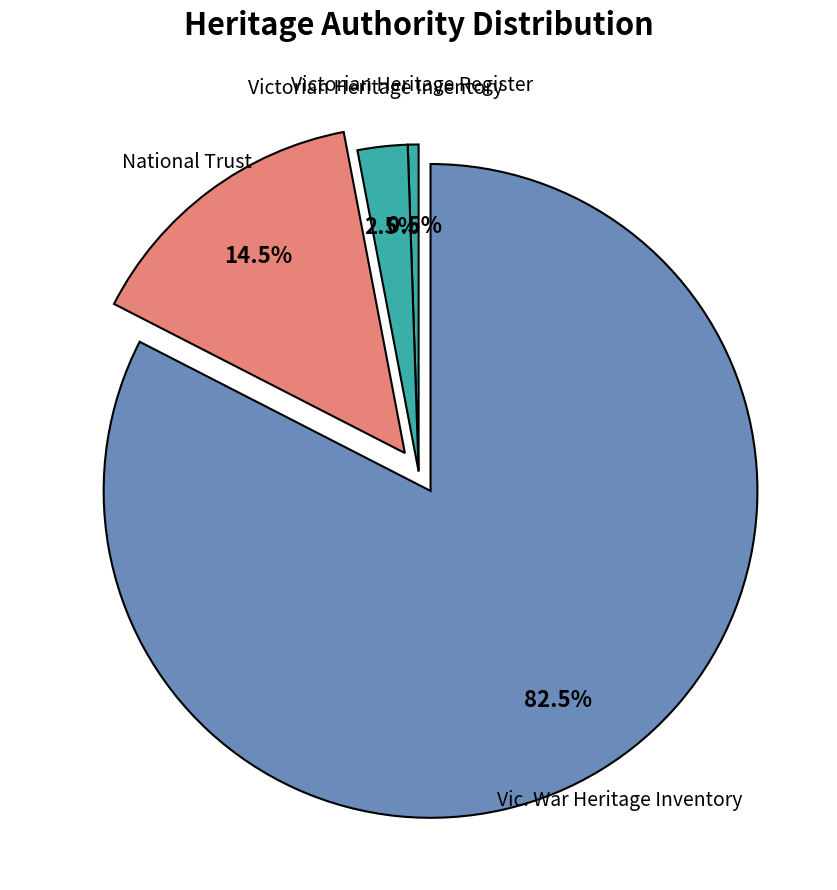

Between Victorian Heritage Register and National Trust, which is larger?

National Trust